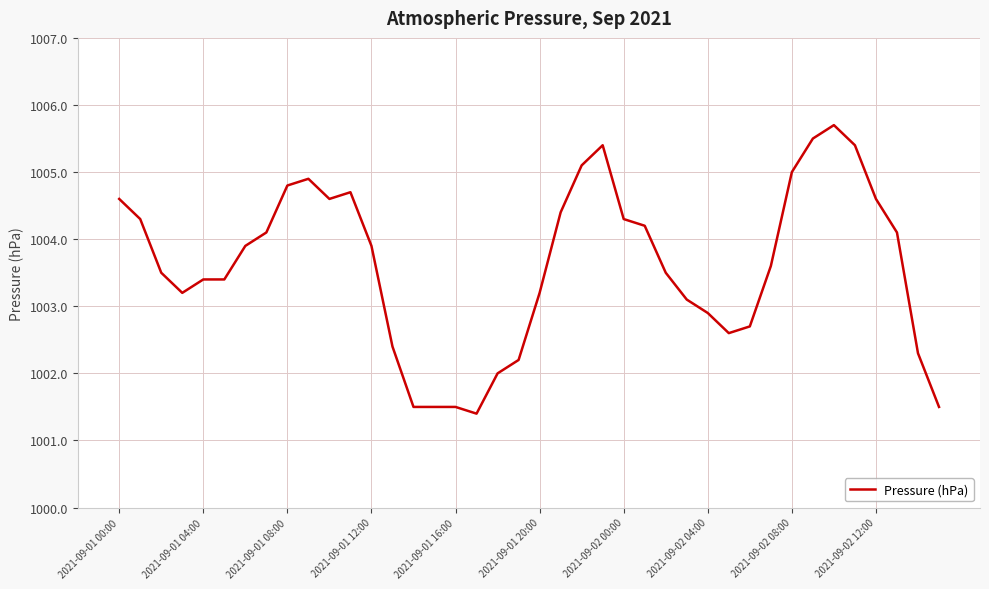

How many lines are shown in the chart?

1